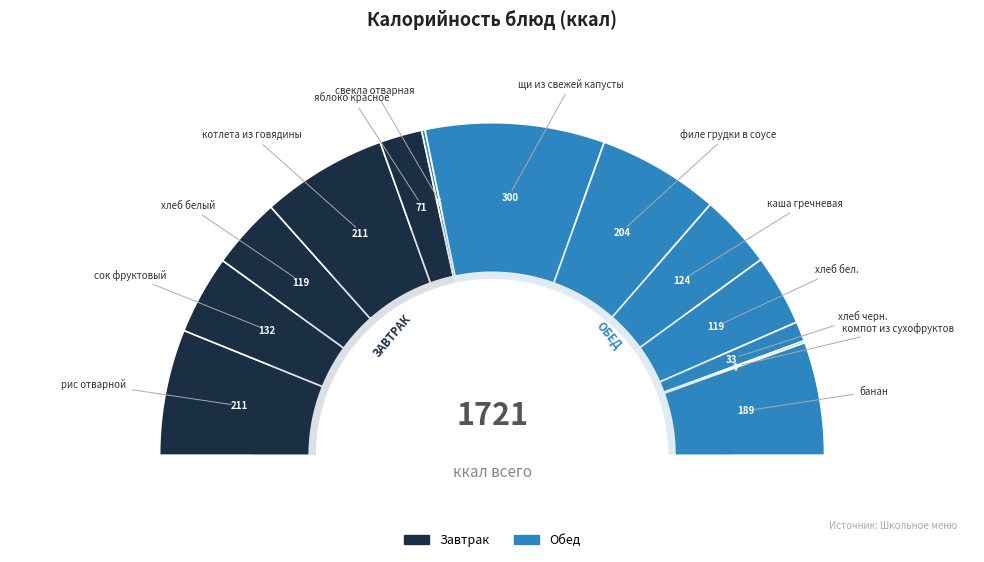

What is the largest slice in the pie chart?

щи из свежей капусты